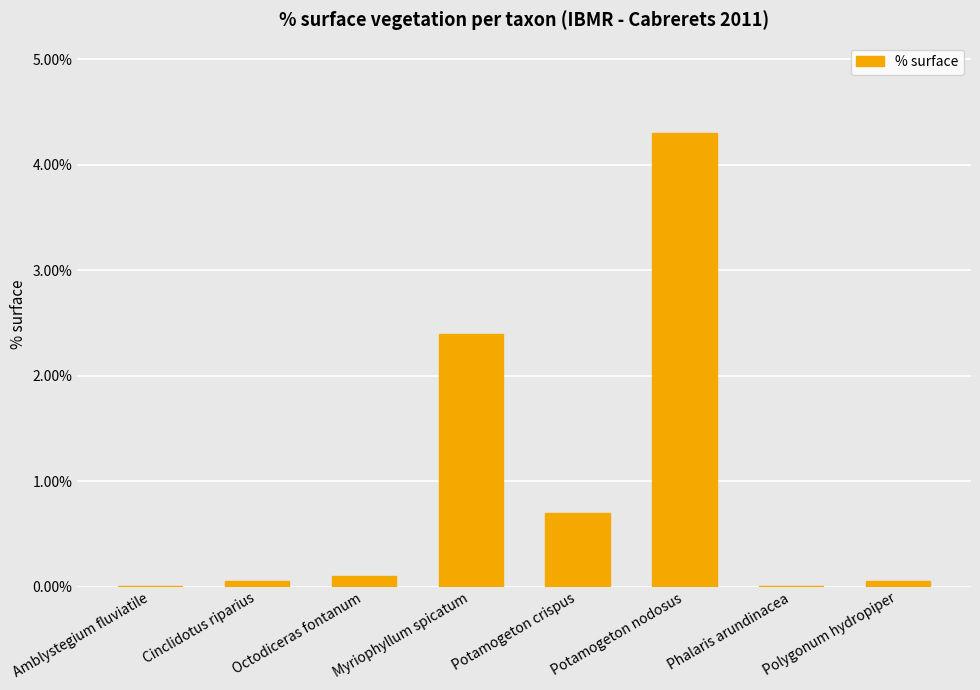

Between Potamogeton crispus and Amblystegium fluviatile, which is larger?

Potamogeton crispus